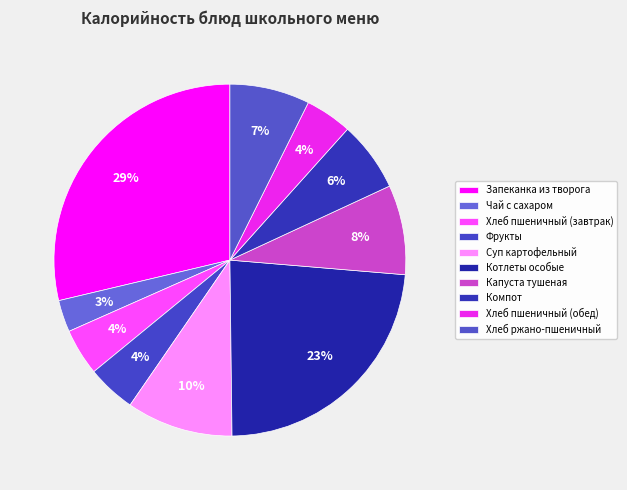

True or false: Хлеб ржано-пшеничный accounts for 7% of the total.

True